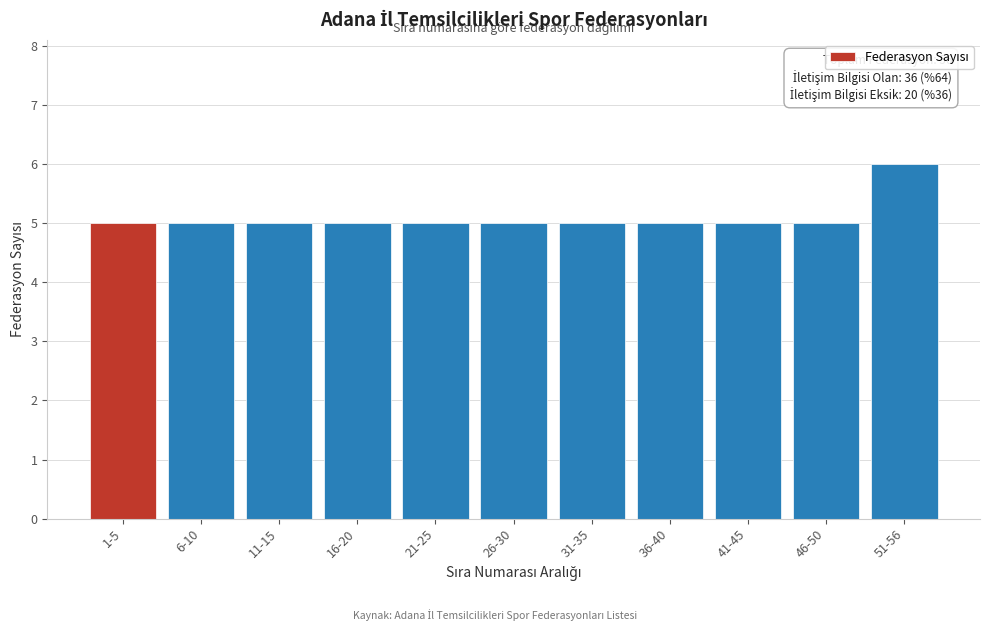

Reading left to right, extract all data points from this chart.

5	5	5	5	5	5	5	5	5	5	6